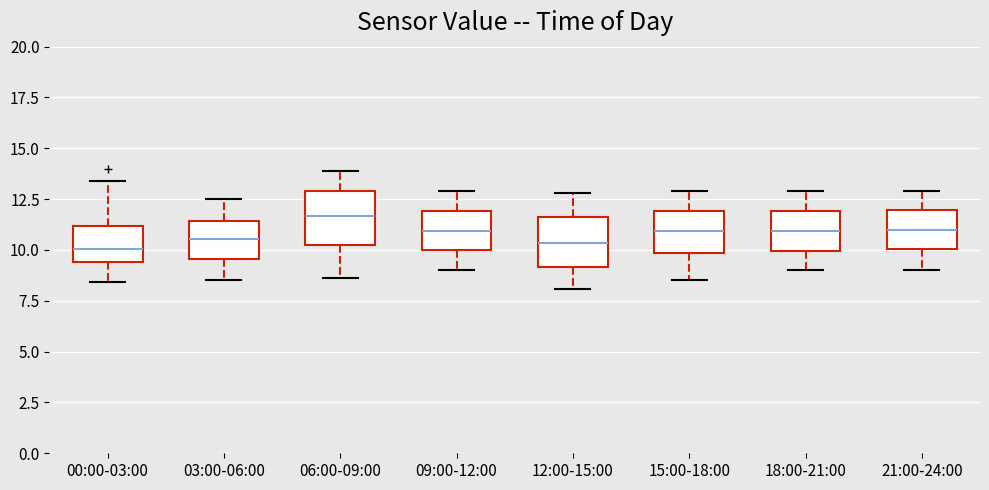

Reading left to right, transcribe this box plot: for each box, give where its median line is, the range the box spans, and where its two whiskers end, as read against the y-axis. The values are not printed on the chart, so give them approximately, as read against the axis.

00:00-03:00: median 10.0, box 9.5 to 11.0, whiskers 8.5 to 13.5
03:00-06:00: median 10.5, box 9.5 to 11.5, whiskers 8.5 to 12.5
06:00-09:00: median 11.5, box 10.0 to 13.0, whiskers 8.5 to 14.0
09:00-12:00: median 11.0, box 10.0 to 12.0, whiskers 9.0 to 13.0
12:00-15:00: median 10.5, box 9.0 to 11.5, whiskers 8.0 to 13.0
15:00-18:00: median 11.0, box 10.0 to 12.0, whiskers 8.5 to 13.0
18:00-21:00: median 11.0, box 10.0 to 12.0, whiskers 9.0 to 13.0
21:00-24:00: median 11.0, box 10.0 to 12.0, whiskers 9.0 to 13.0